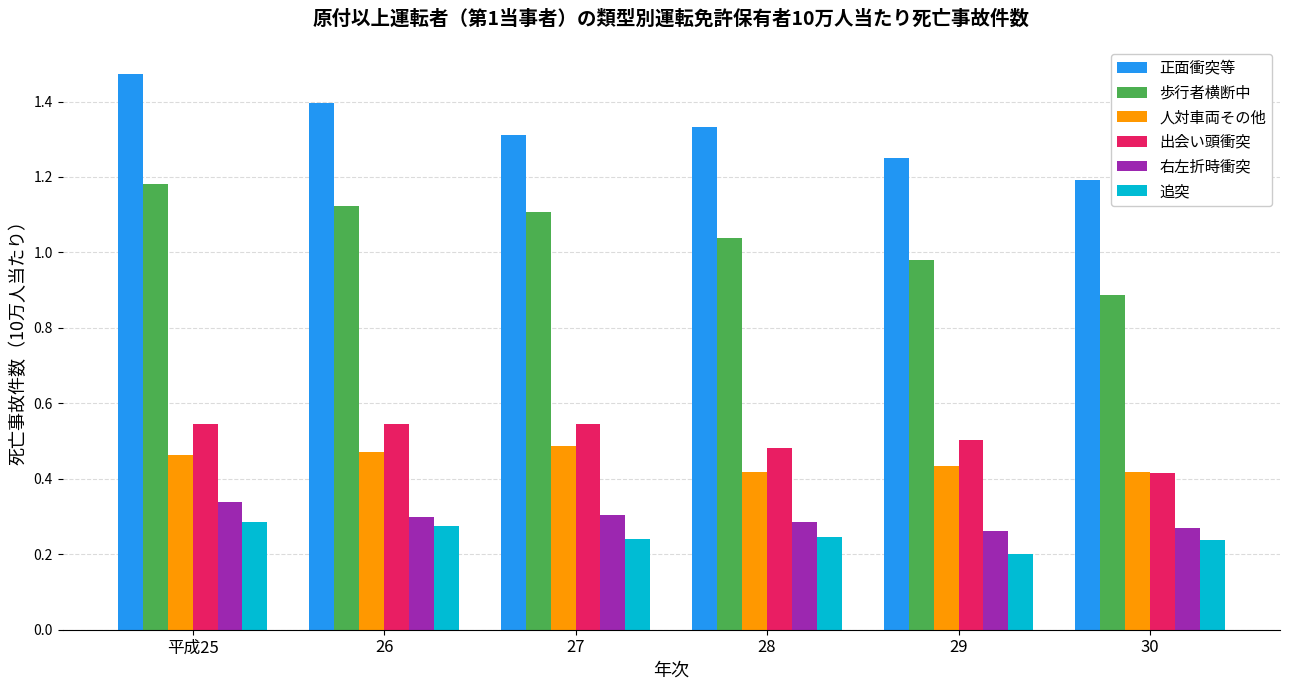

Which series has the widest spread of values?

歩行者横断中